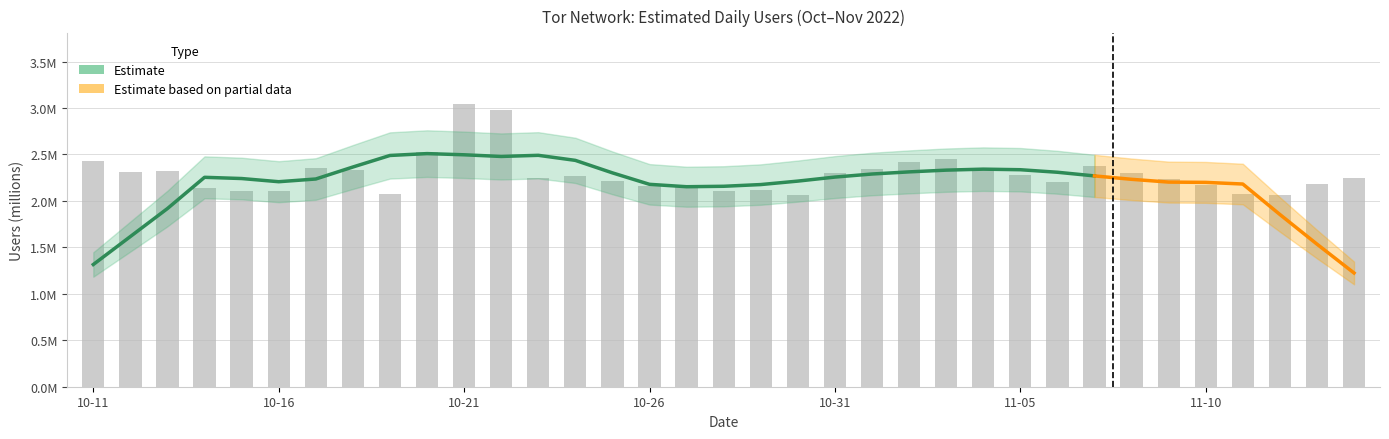

Reading left to right, what are all the values shown in this chart?

2.4	2.3	2.3	2.1	2.1	2.1	2.4	2.3	2.1	2.5	3.0	3.0	2.2	2.3	2.2	2.2	2.1	2.1	2.1	2.1	2.3	2.3	2.4	2.4	2.3	2.3	2.2	2.4	2.3	2.2	2.2	2.1	2.1	2.2	2.2